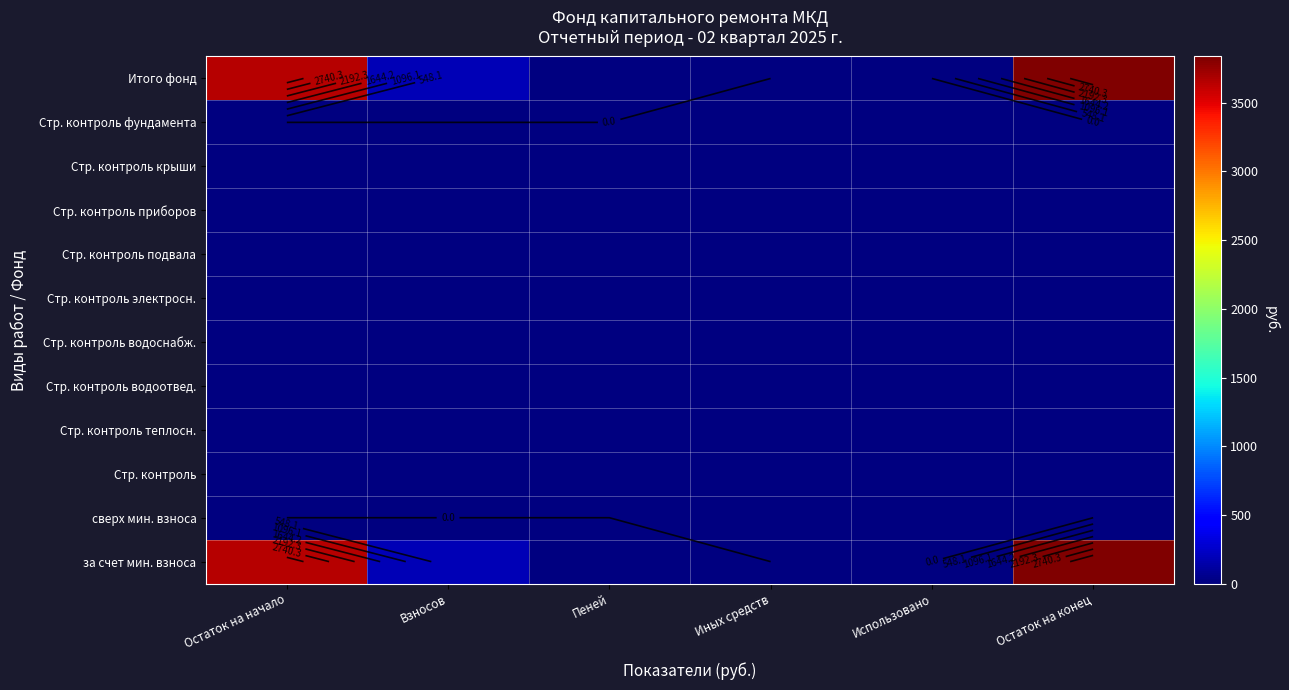

How many categories are shown in the chart?

6